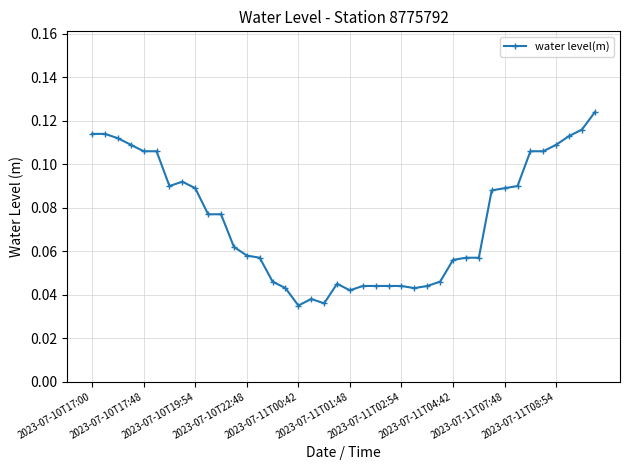

True or false: the data has more than 0 interior local peaks.

True